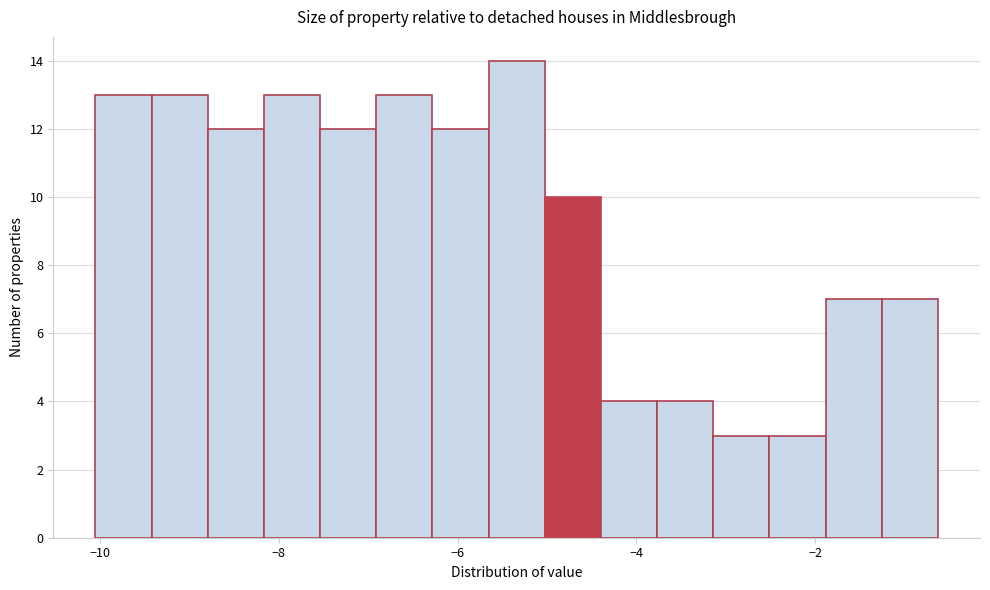

Read against the x-axis, roughly where is the centre of the tallest bar?

-5.4